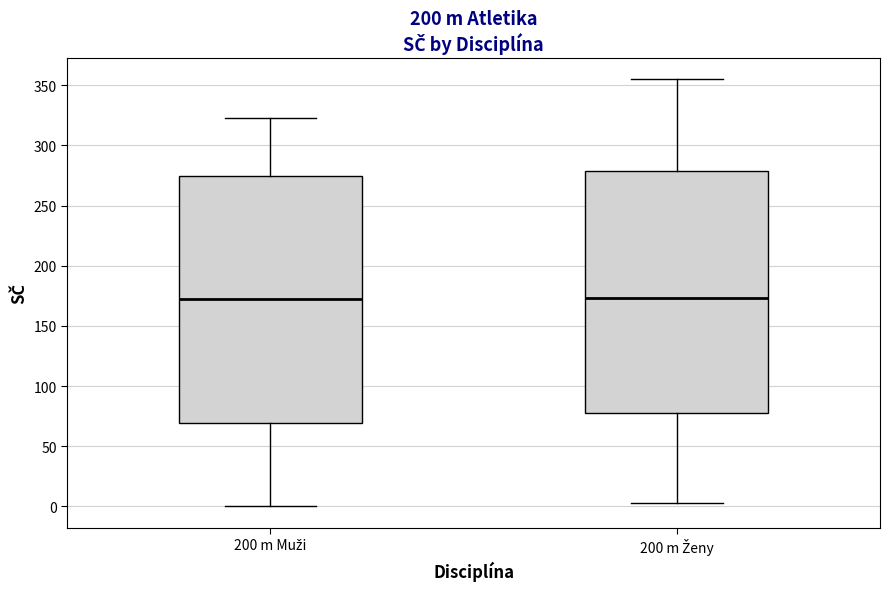

Where does the upper whisker of the box for 200 m Muži end on the y-axis? The values are not printed on the chart, so give them approximately, as read against the axis.

325